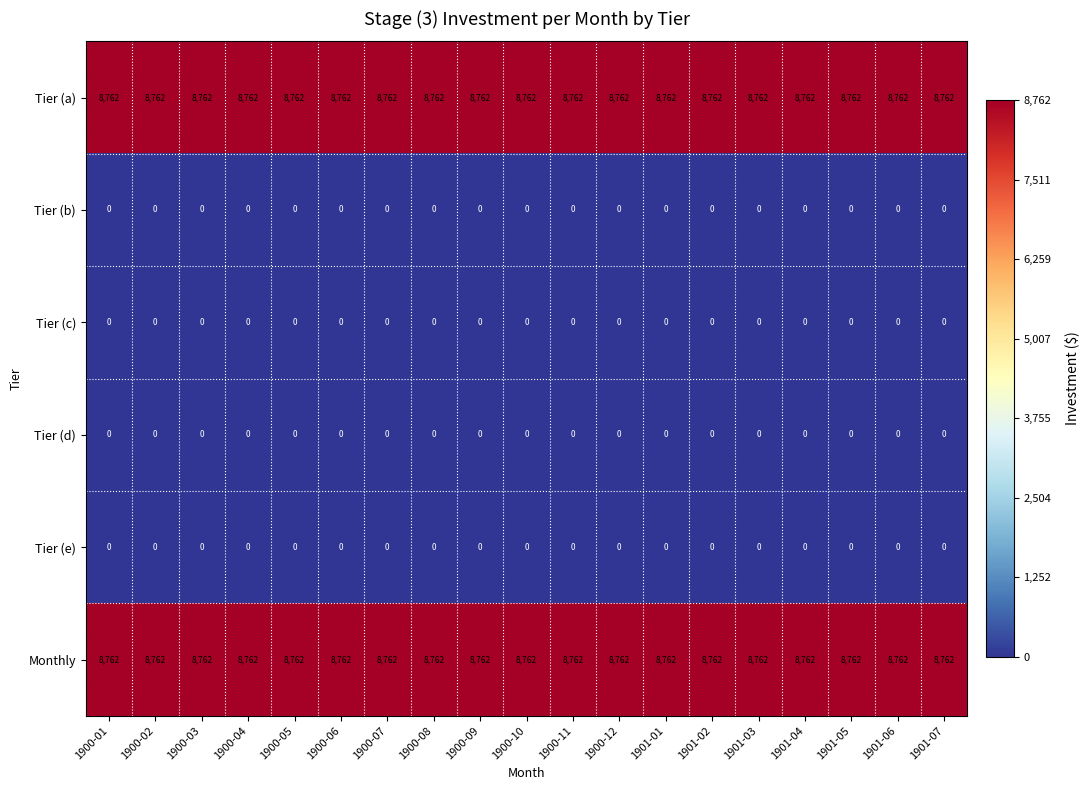

What is the total value across all series at 1900-11?

17524